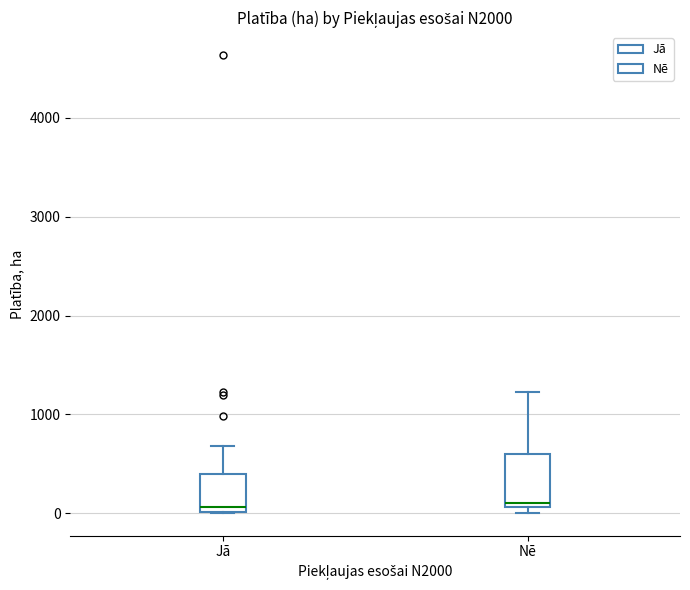

Which box is the tallest, from its lower edge to its upper edge?

Nē